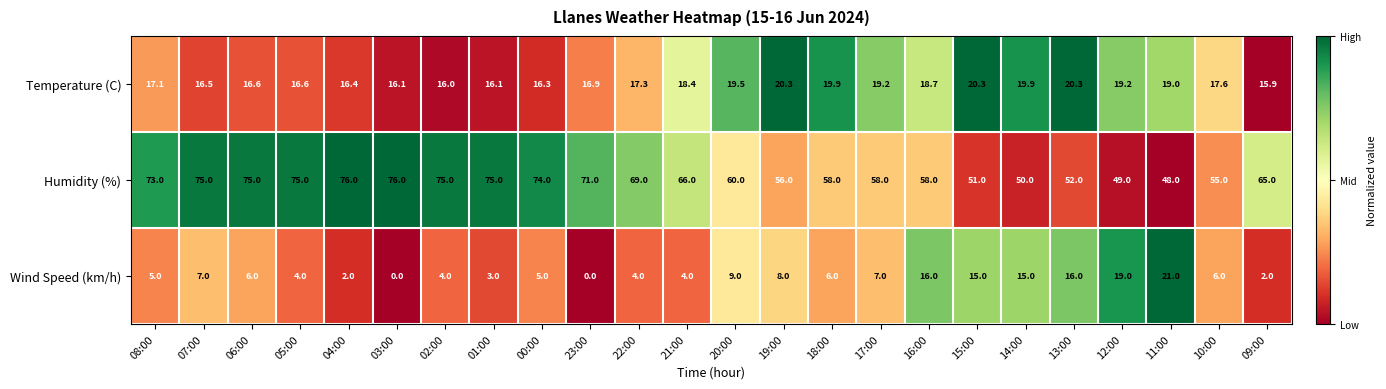

Rank the series at 08:00 from highest to lowest value.

Humidity (%), Temperature (C), Wind Speed (km/h)